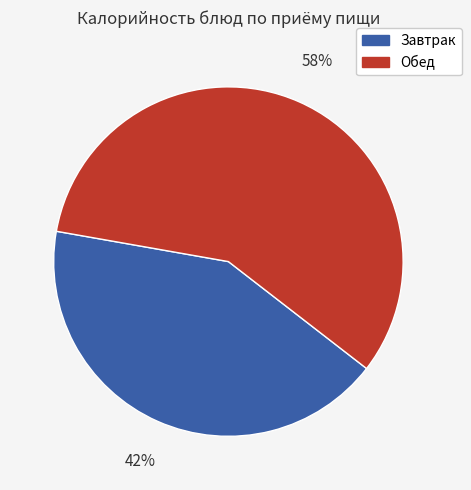

Is there a majority slice in this chart?

Yes